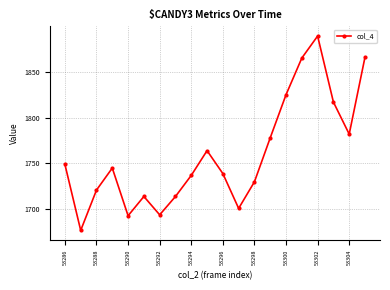

True or false: there are more than 0 points higher than both neighbors.

True